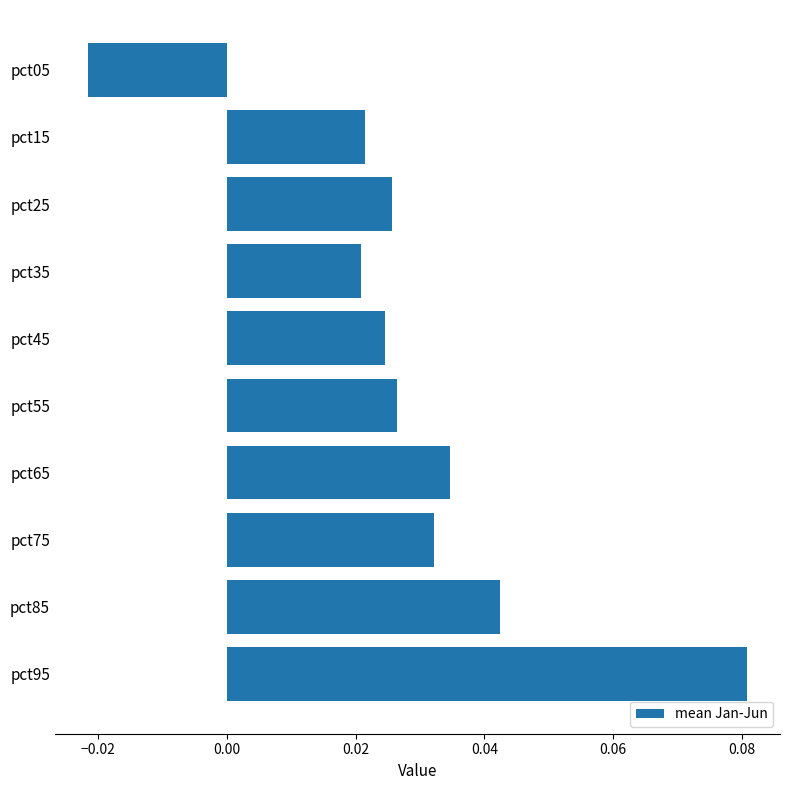

Between pct45 and pct35, which is larger?

pct45